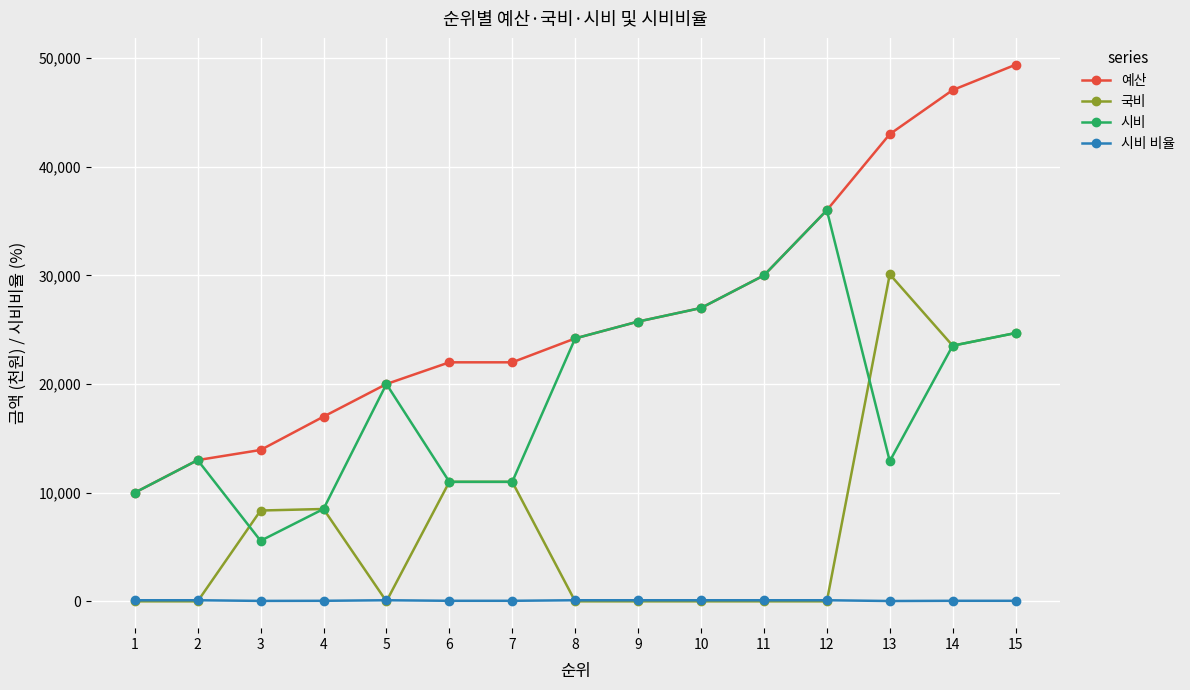

How many interior local peaks does the 시비 series have?

3